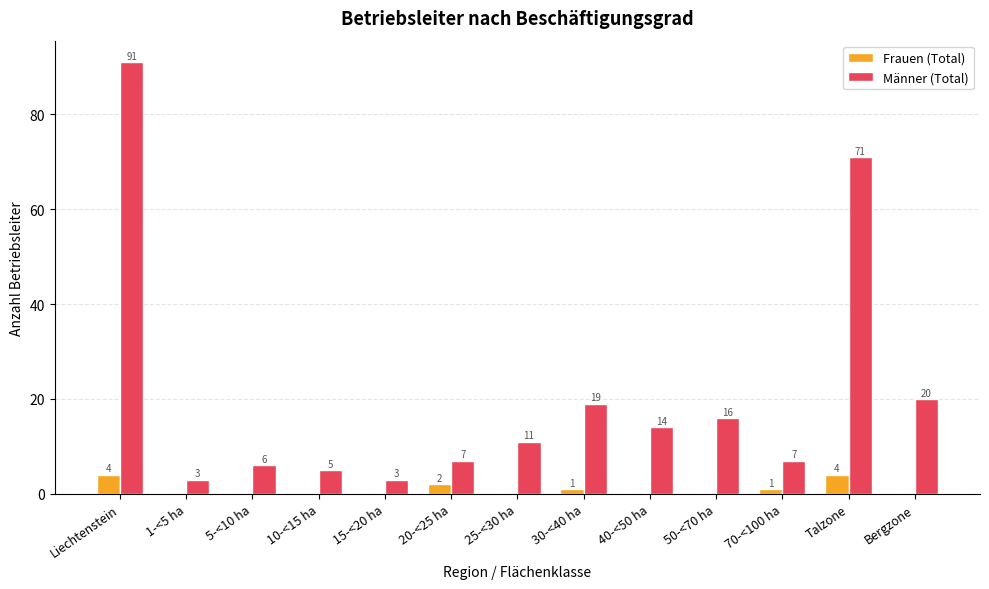

Which series changed the most between 40-<50 ha and 70-<100 ha?

Männer (Total)